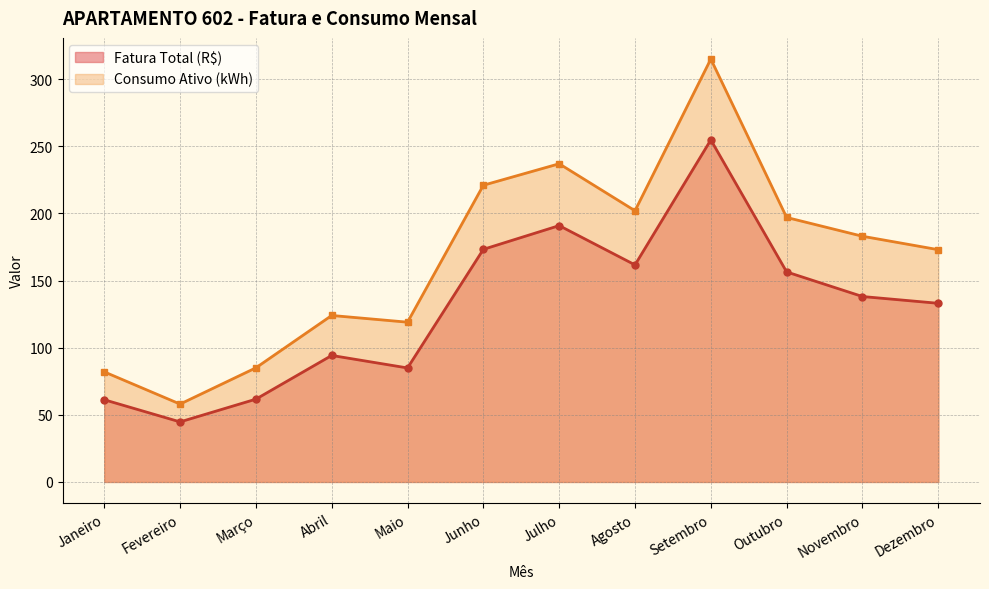

What are all the series names shown in the legend?

Fatura Total (R$), Consumo Ativo (kWh)